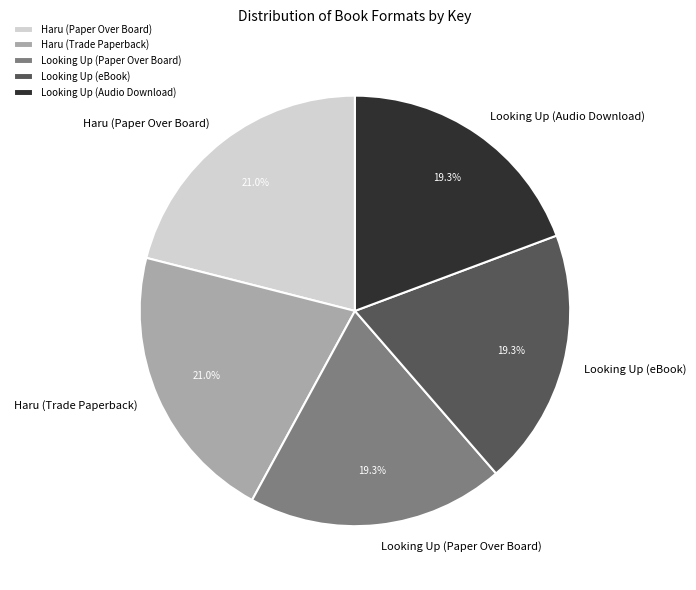

Count the number of slices in the pie.

5